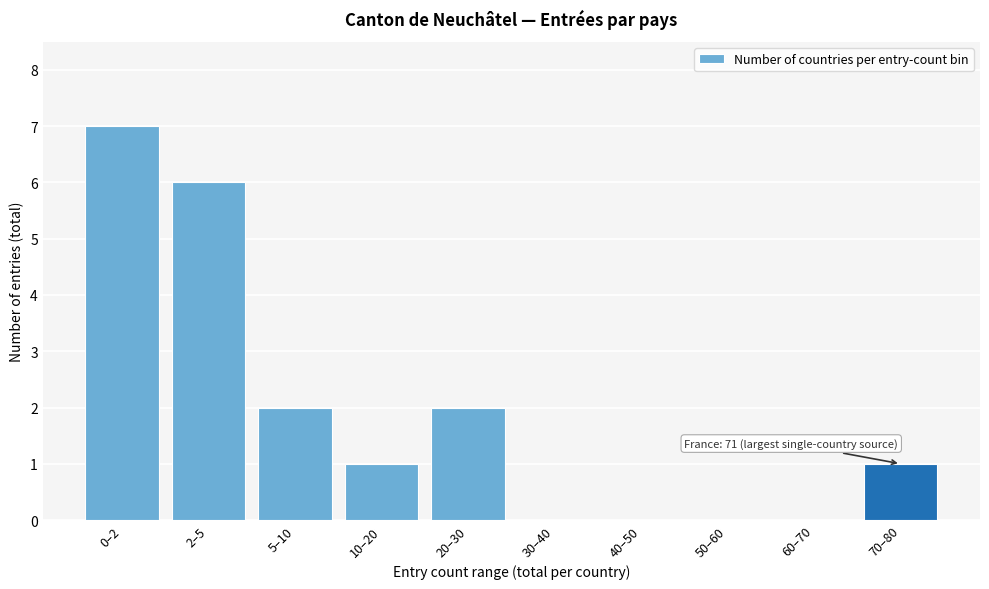

Reading left to right, what are all the values shown in this chart?

0–2=7	2–5=6	5–10=2	10–20=1	20–30=2	30–40=0	40–50=0	50–60=0	60–70=0	70–80=1